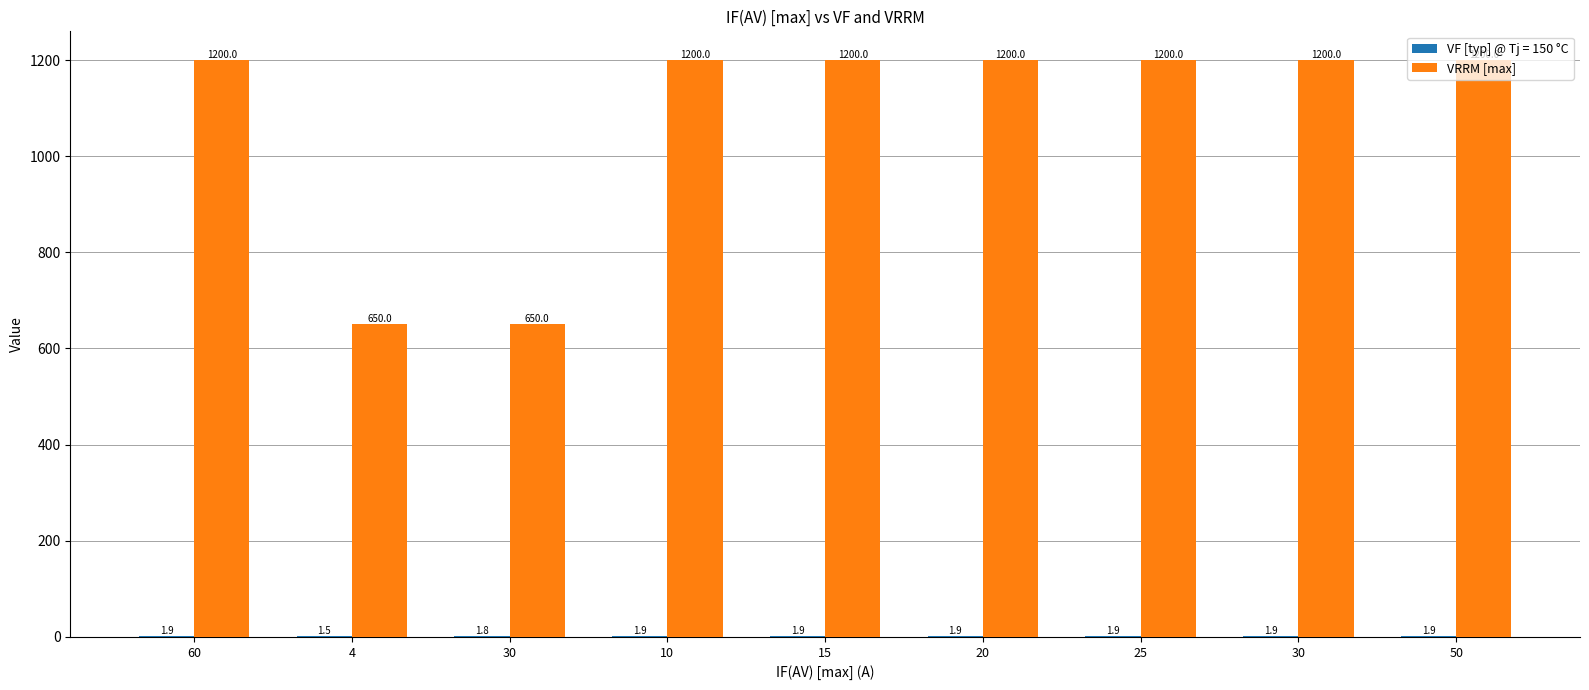

Which has a higher value, 60 or 10?

60